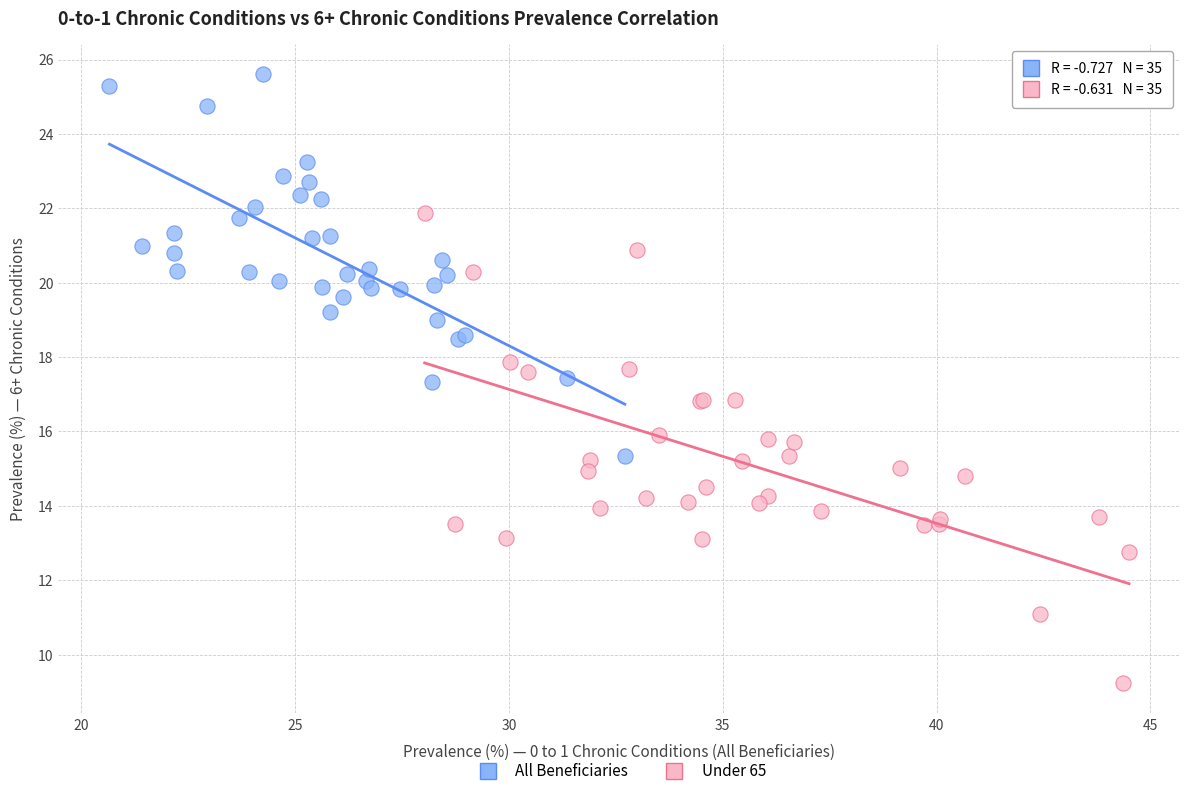

Which series has the widest spread of Y values?

Under 65